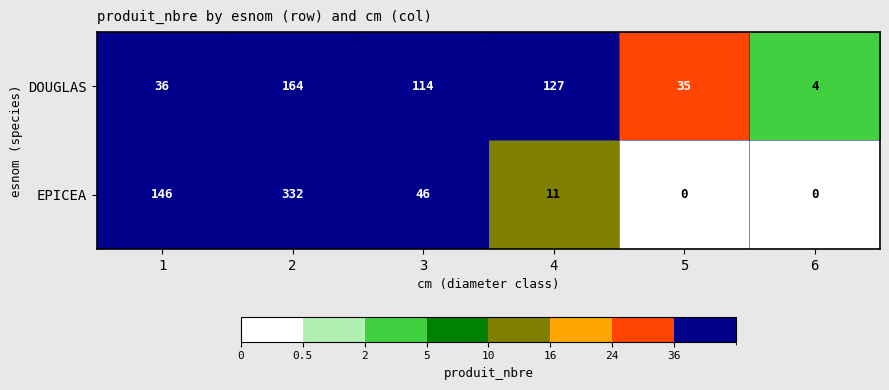

How many values in the EPICEA series are below 46?

3